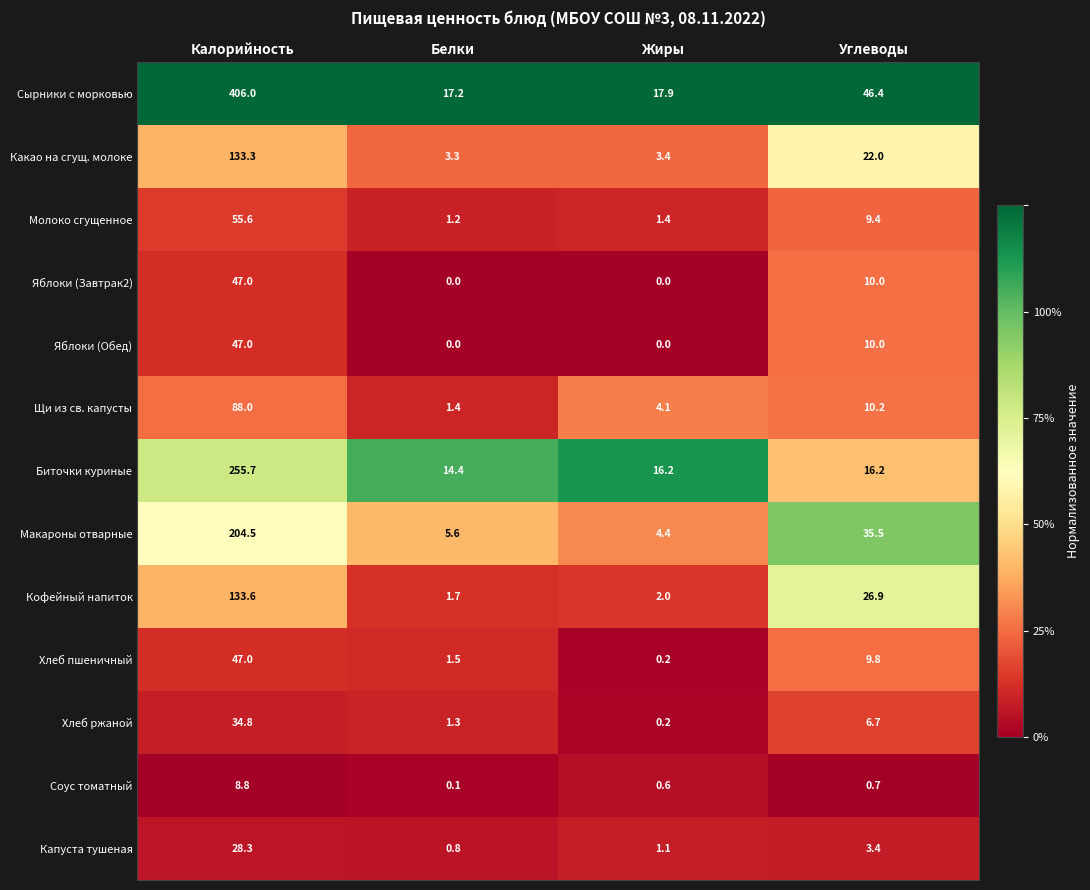

Which series has the largest range (max minus min)?

Сырники с морковью